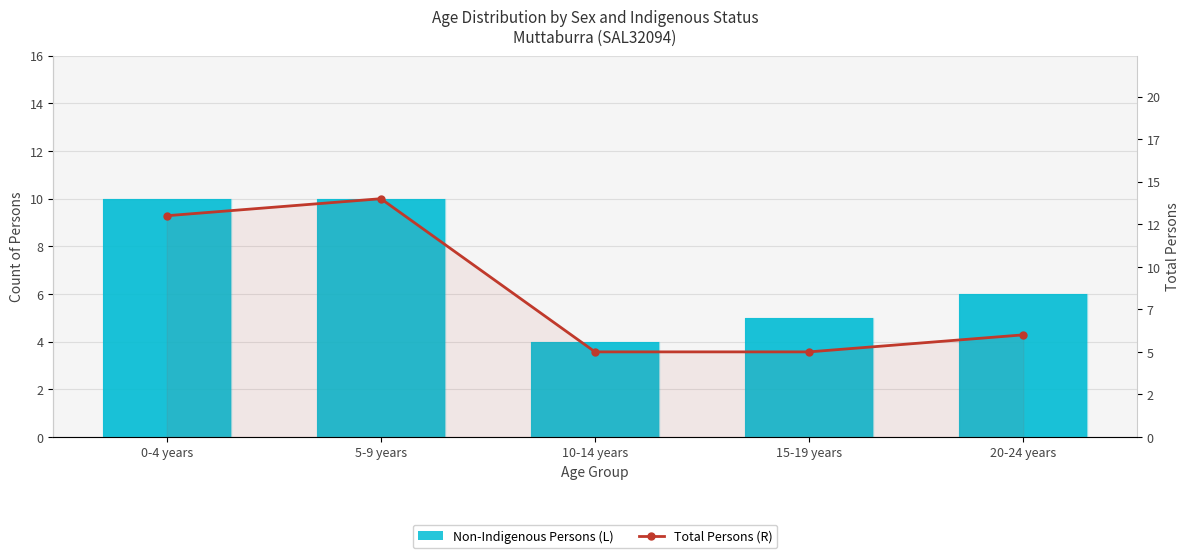

Which series has the largest total across all categories?

Total Persons (R)